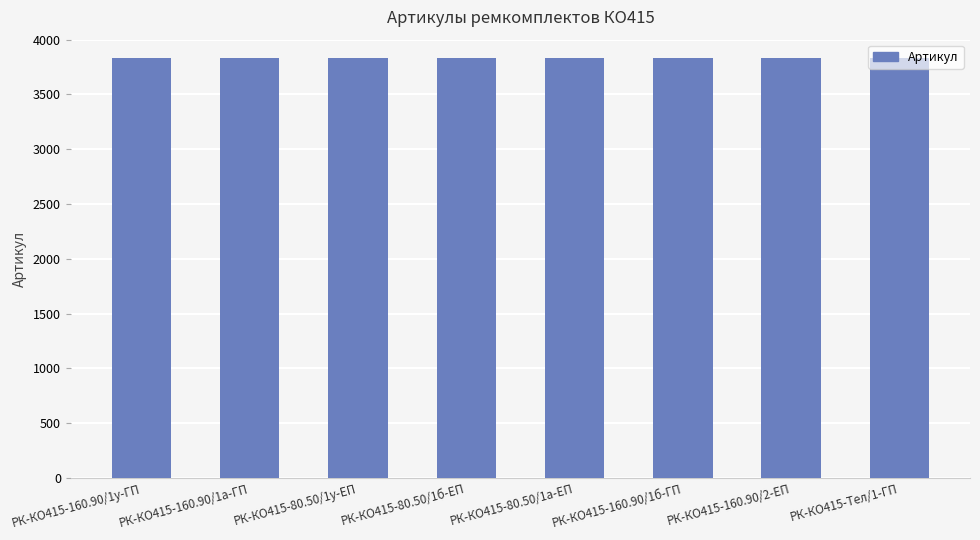

What is the label of the 5th bar from the right?

РК-КО415-80.50/1б-ЕП